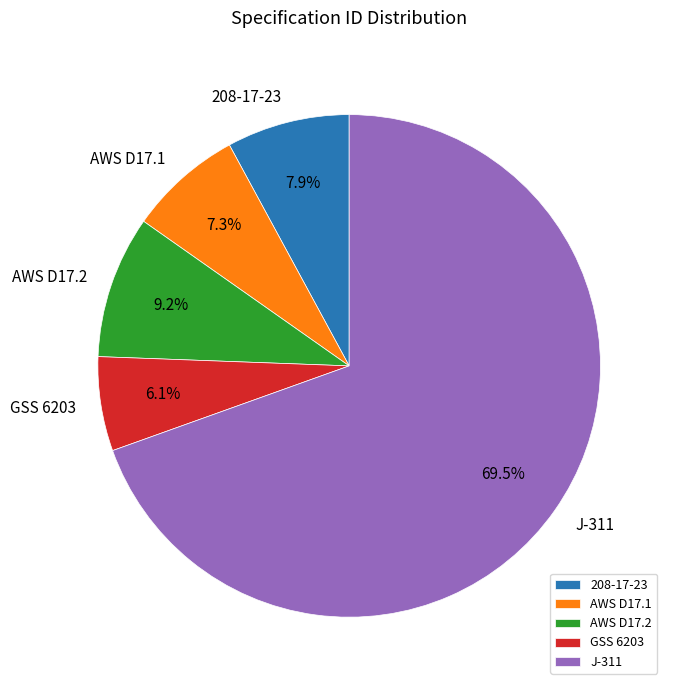

To the nearest percent, what is the combined percentage of J-311 and GSS 6203?

76%